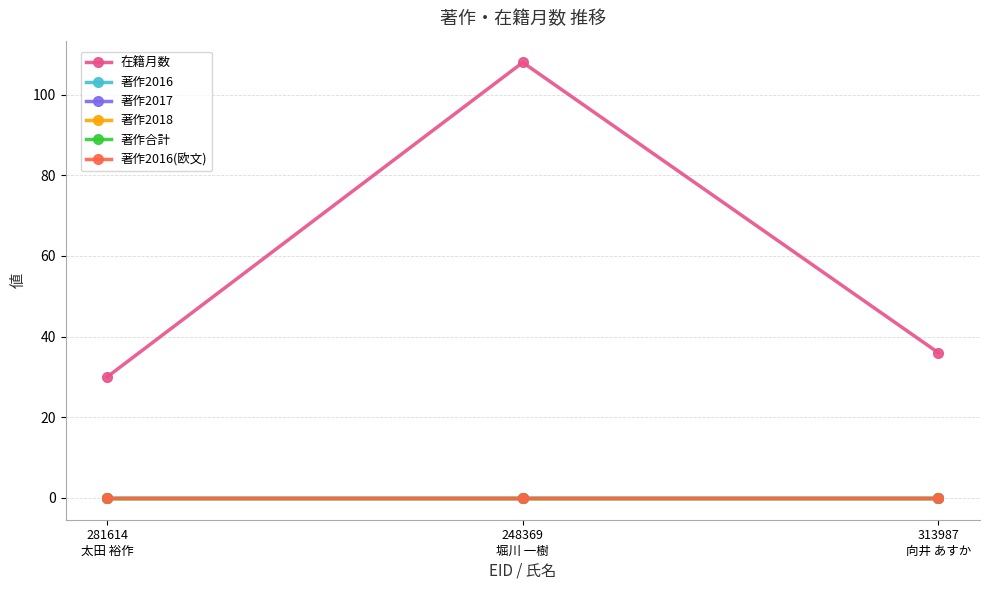

Does the chart have visible grid lines?

Yes